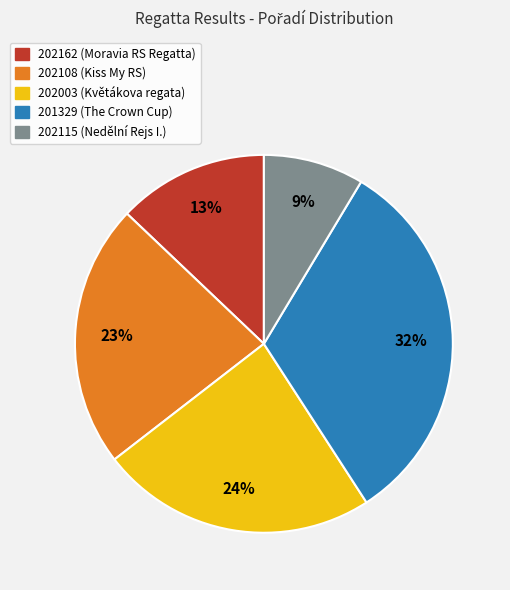

Do 202162 and 202115 together represent more than half of the pie?

No